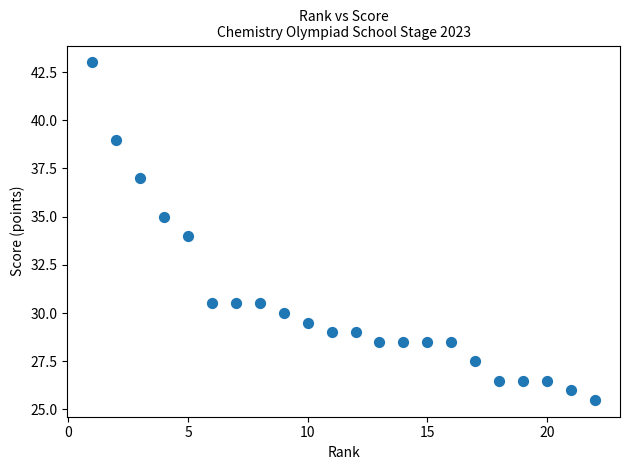

What is the range of Y values (max minus min)?

17.5